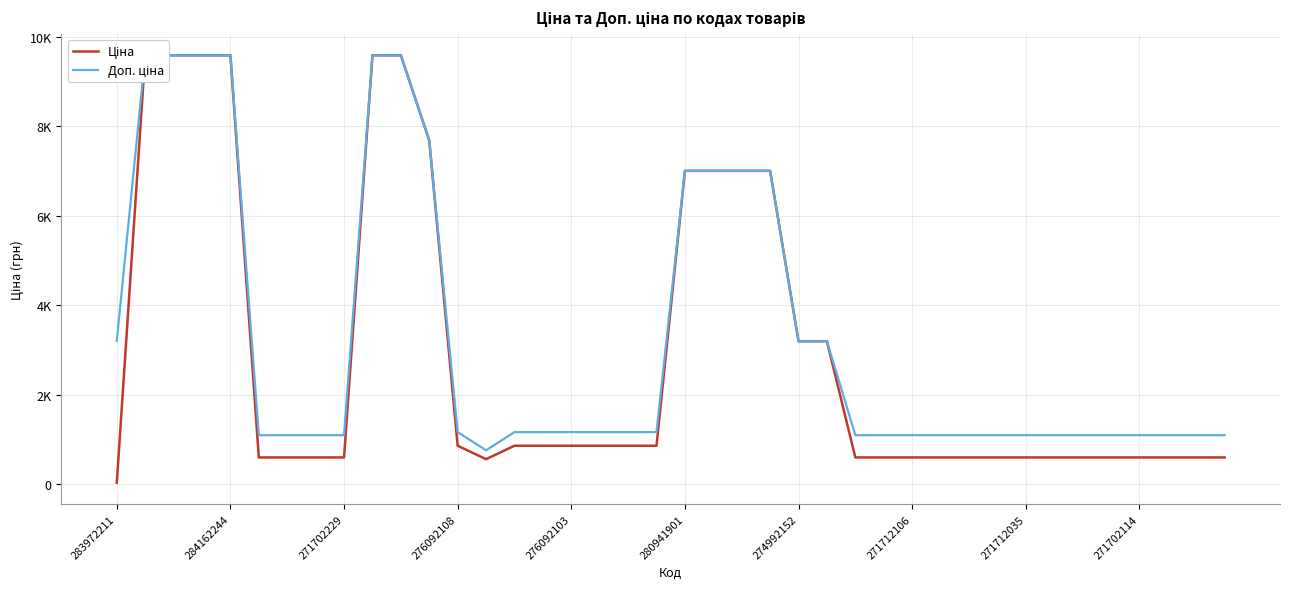

True or false: Ціна has more than 1 interior local peaks.

False